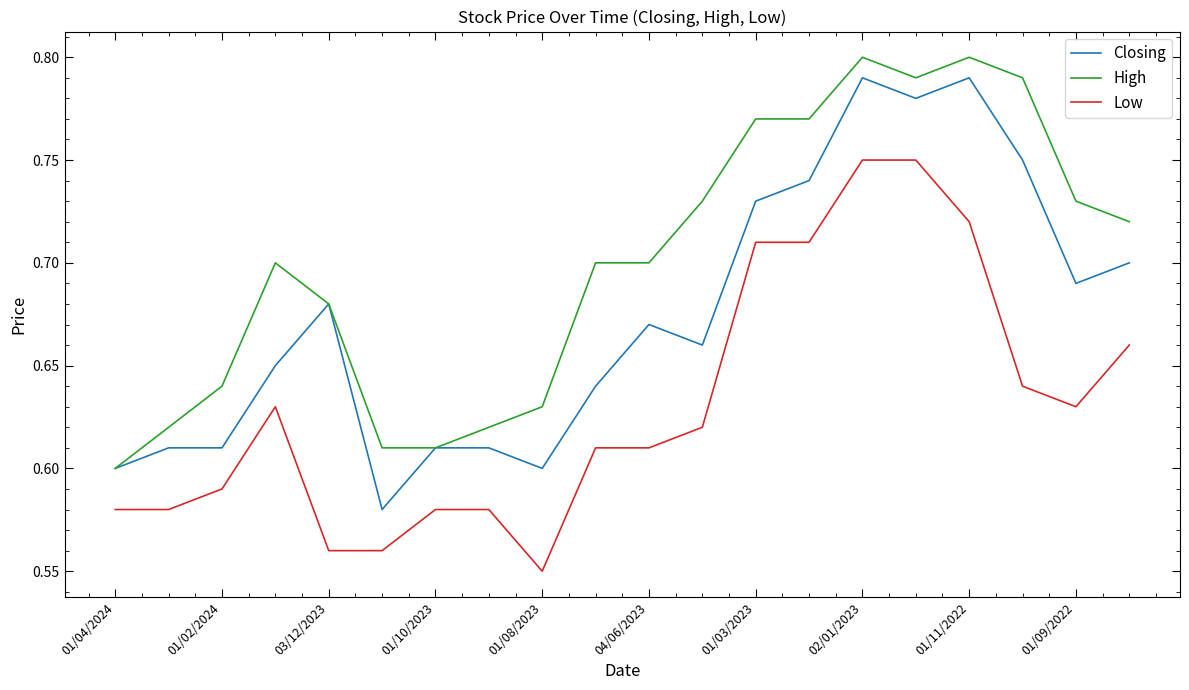

True or false: Closing and Low intersect in this chart.

False